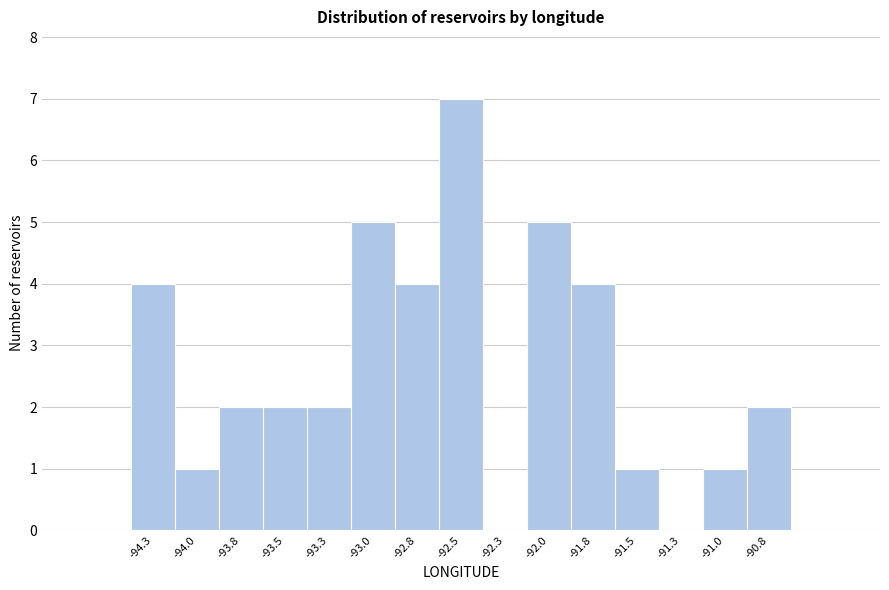

Reading left to right, transcribe this chart: for each bar, give the range it covers on the x-axis and its height. Neither the bar edges nor the heights are printed on the chart, so give them approximately, as read against the axes.

-94.40 to -94.15: 4
-94.15 to -93.90: 1
-93.90 to -93.65: 2
-93.65 to -93.40: 2
-93.40 to -93.15: 2
-93.15 to -92.90: 5
-92.90 to -92.65: 4
-92.65 to -92.40: 7
-92.40 to -92.15: 0
-92.15 to -91.90: 5
-91.90 to -91.65: 4
-91.65 to -91.40: 1
-91.40 to -91.15: 0
-91.15 to -90.90: 1
-90.90 to -90.70: 2